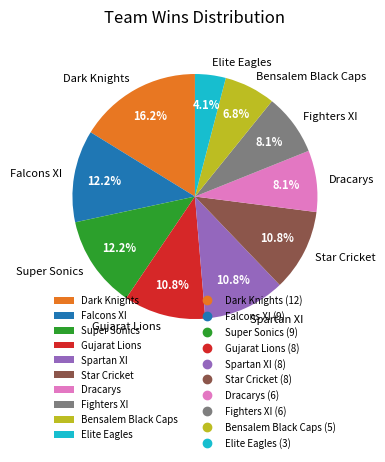

Approximately how many times larger is the value at Super Sonics compared to Gujarat Lions?

1.1